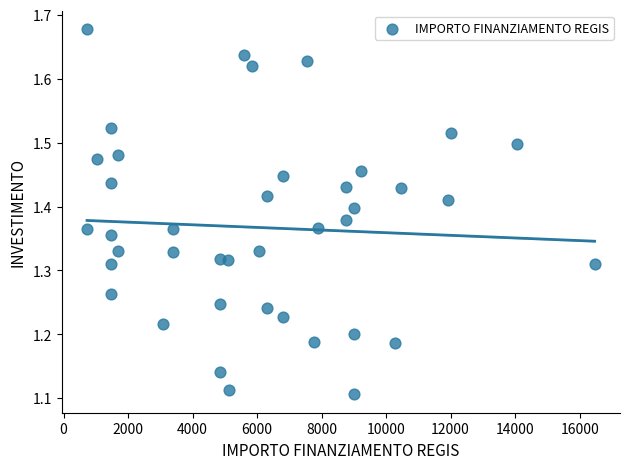

What is the range of Y values (max minus min)?

0.6